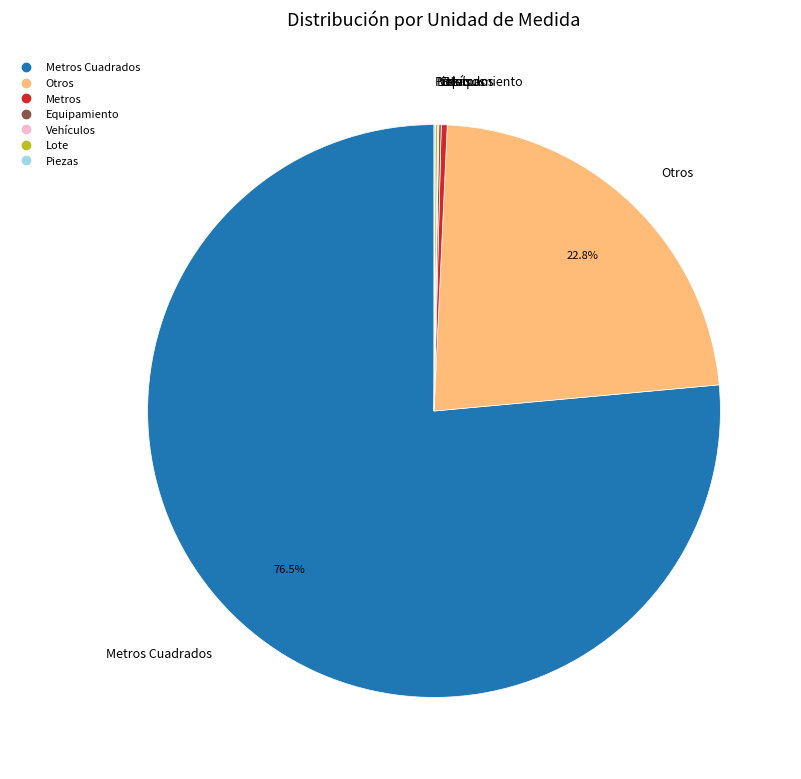

Is there a majority slice in this chart?

Yes